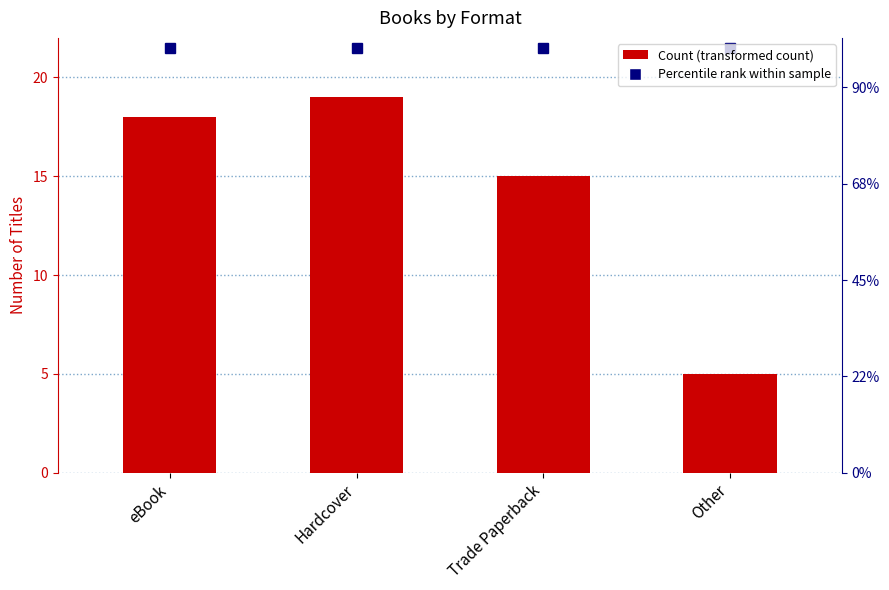

What is the ratio of the value at eBook to the value at Trade Paperback?

1.2